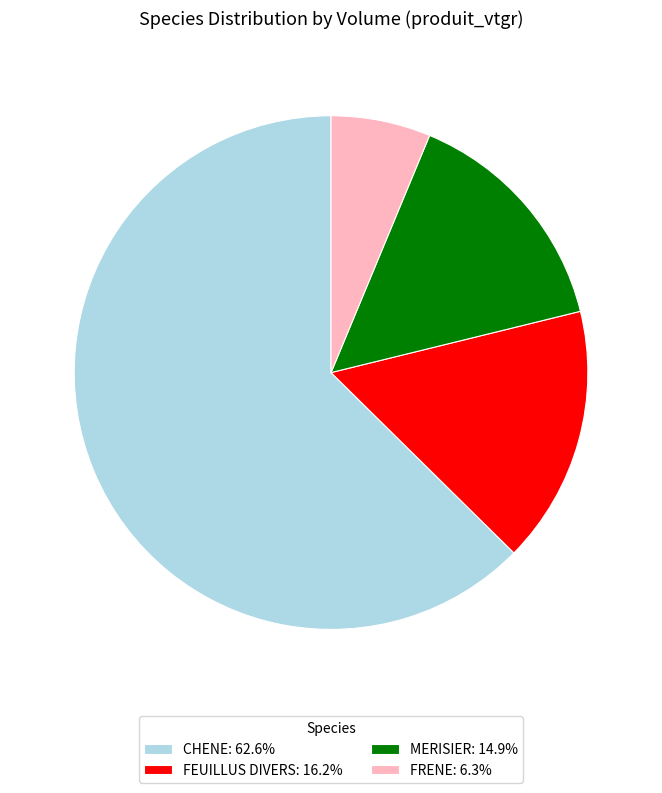

Count the number of slices in the pie.

4